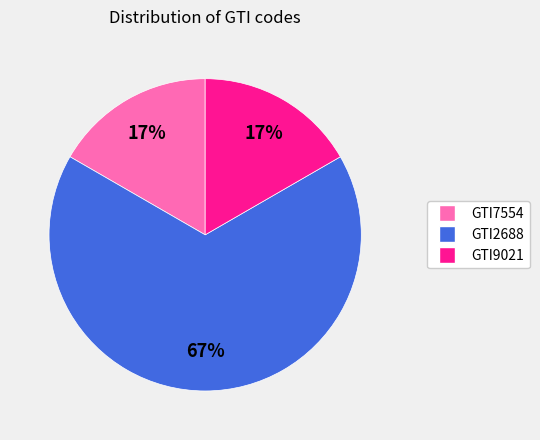

What is the ratio of the value at GTI7554 to the value at GTI9021?

1.0